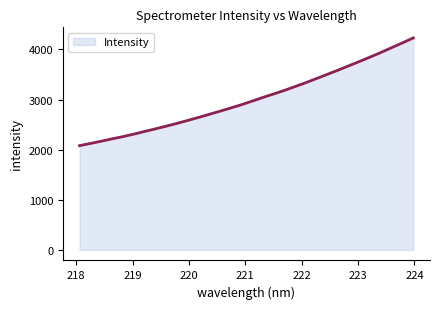

What is the minimum value shown in the chart?

2080.0